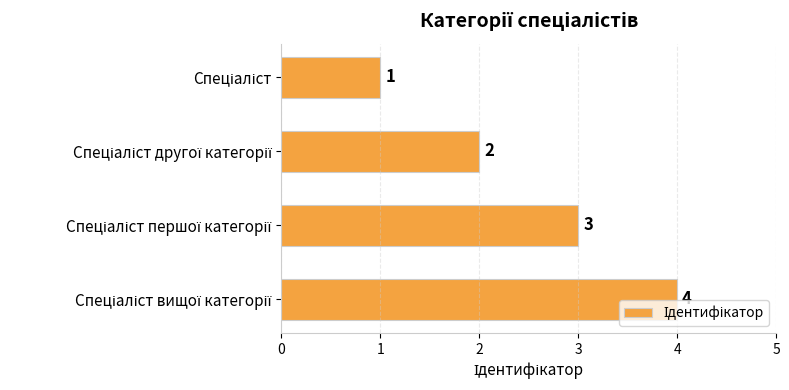

What is the difference between the maximum and minimum values?

3